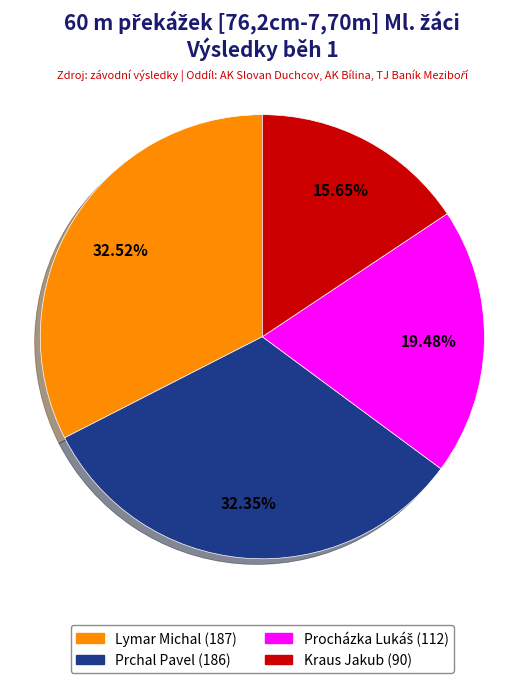

What percentage is the Kraus Jakub slice, to the nearest percent?

16%